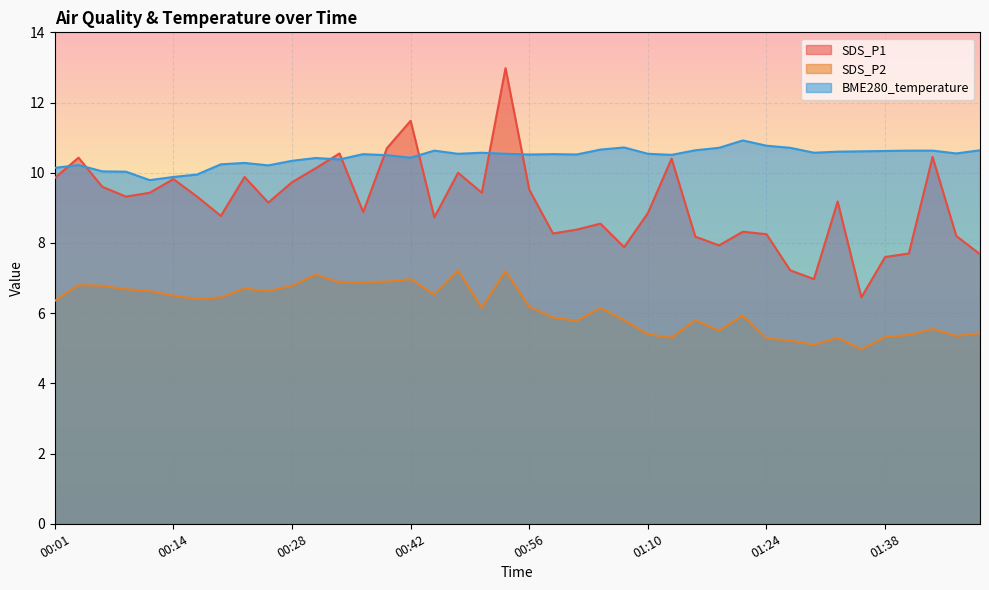

How many lines are shown in the chart?

3